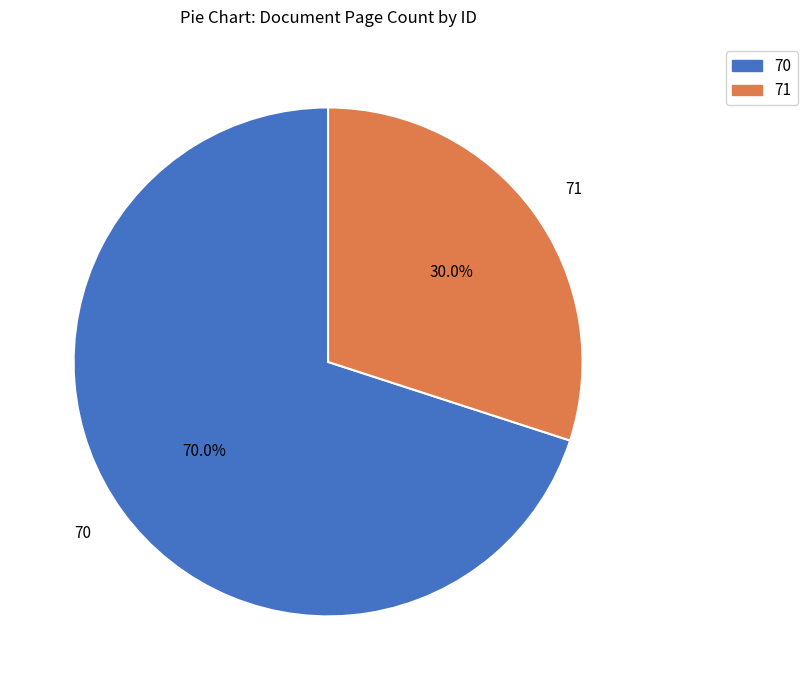

Between 70 and 71, which is larger?

70